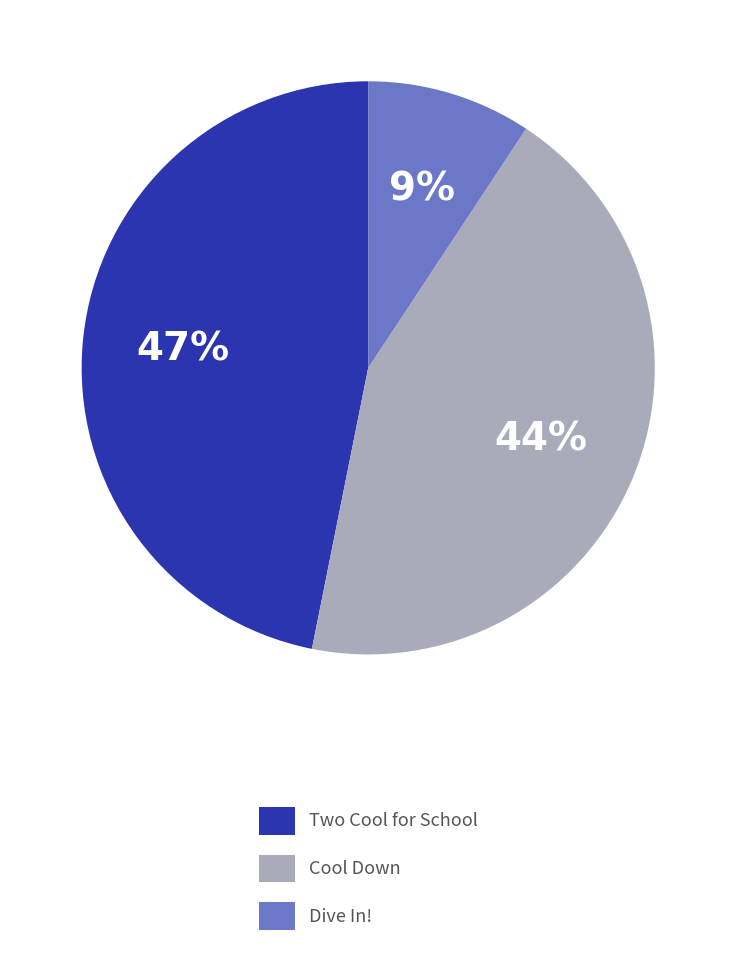

Combined, do Dive In! and Two Cool for School account for over 50%?

Yes